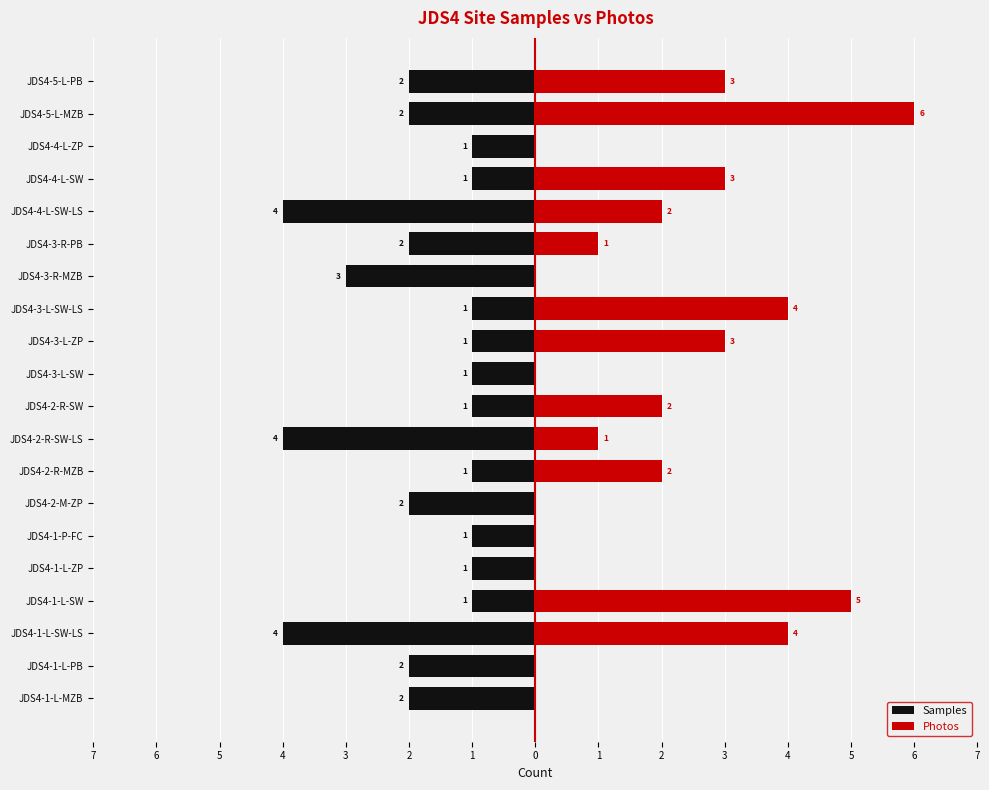

Which has a higher value, JDS4-3-L-SW-LS or JDS4-2-R-MZB?

JDS4-3-L-SW-LS